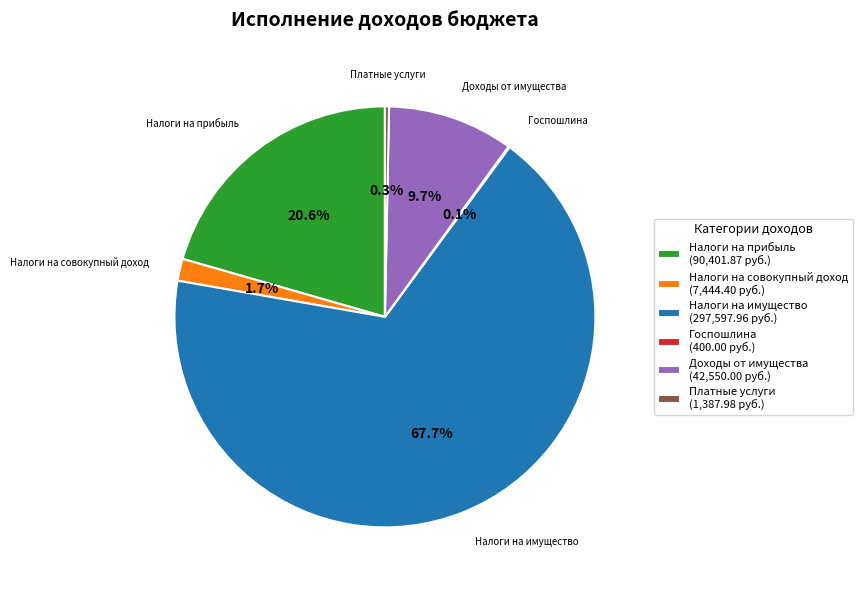

Which slice is the largest?

Налоги на имущество (297,597.96 руб.)